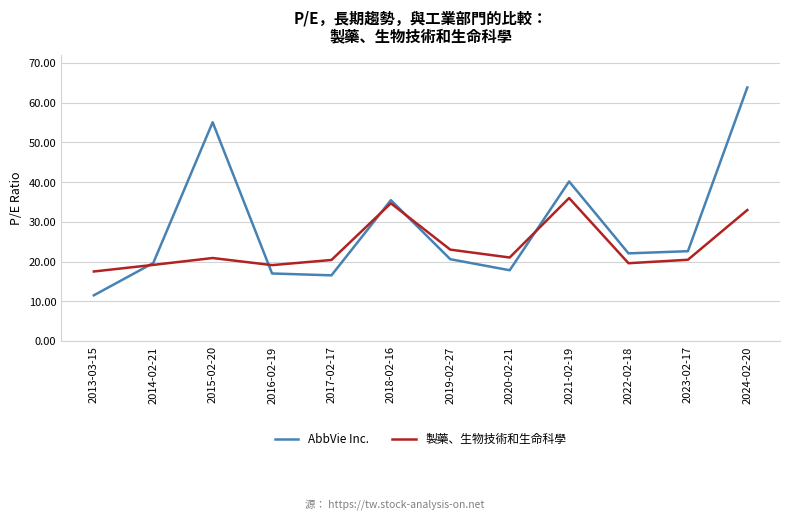

Does the chart display data point markers on the line(s)?

No